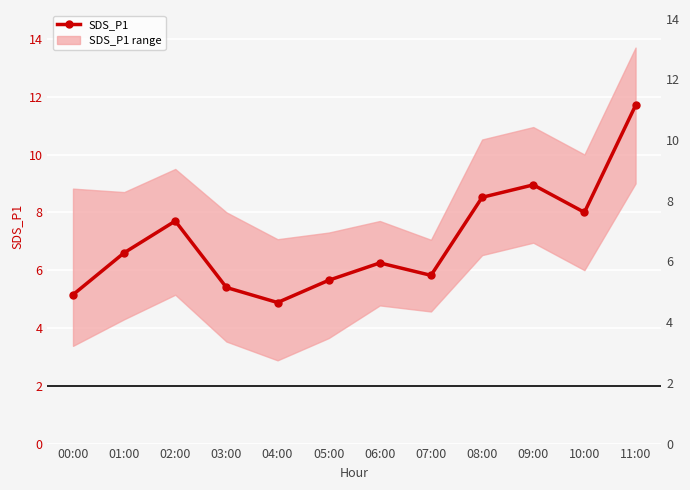

What is the value of the 3rd point from the left?

7.7